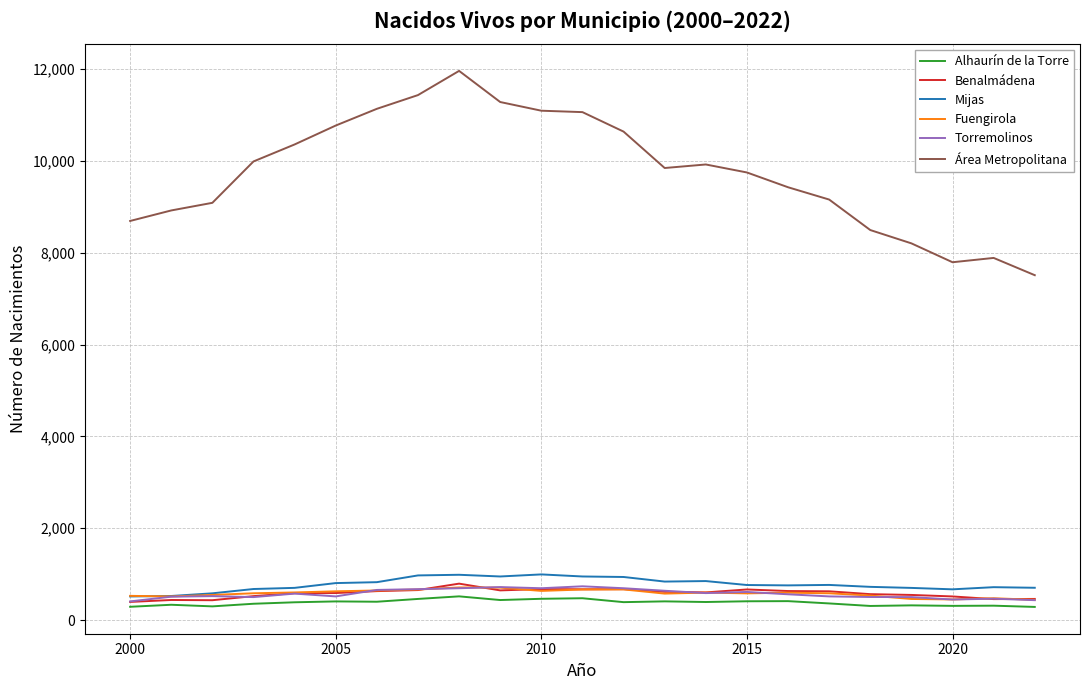

True or false: Mijas and Área Metropolitana intersect in this chart.

False